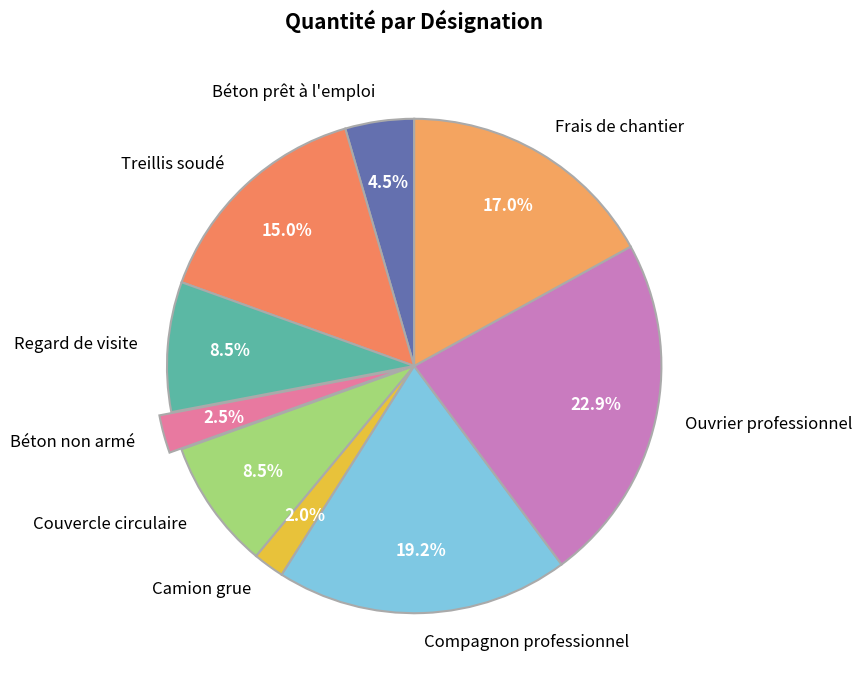

What percentage is the Ouvrier professionnel slice, to the nearest percent?

23%